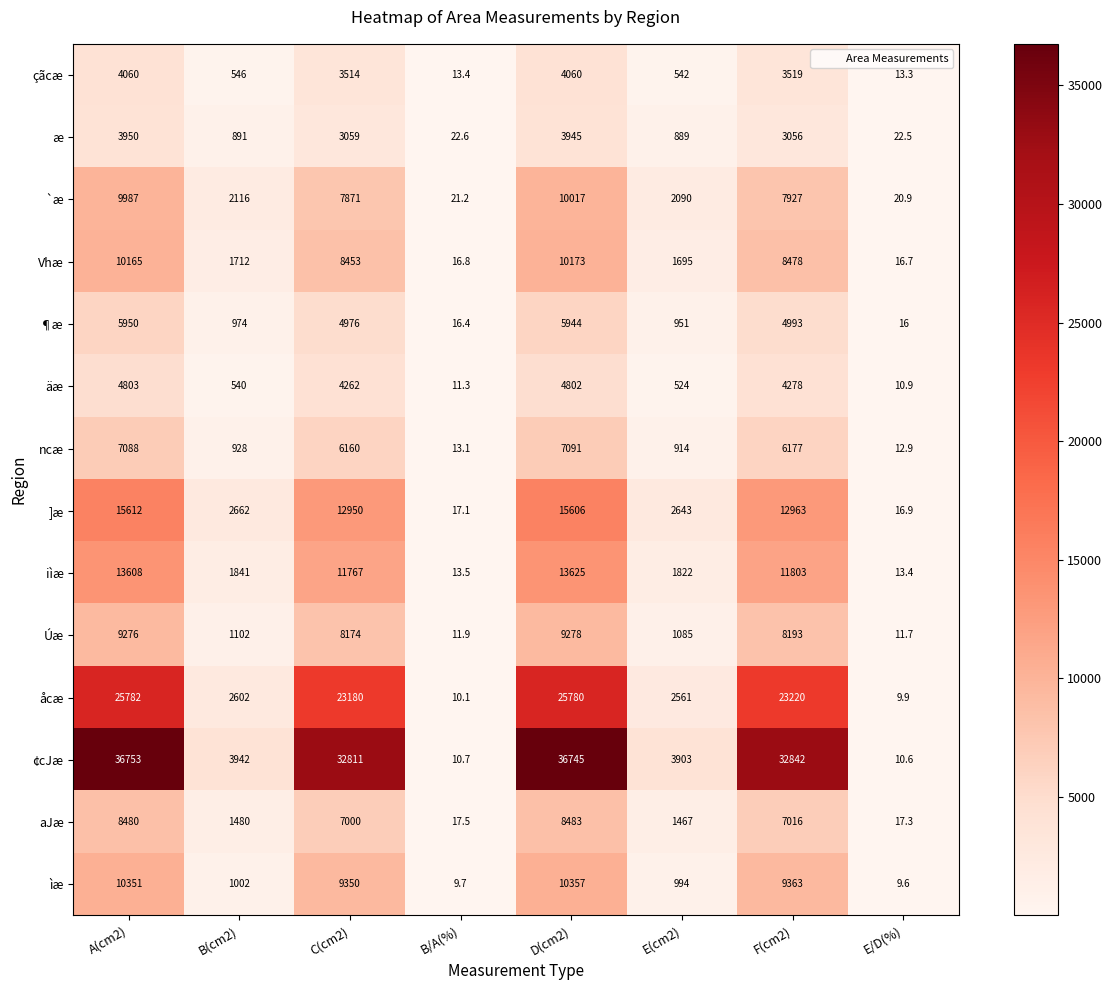

Between B(cm2) and C(cm2), which series saw the biggest shift?

¢cJæ